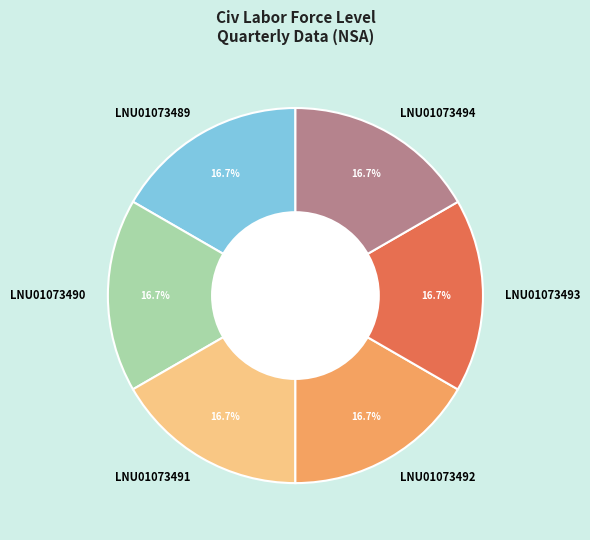

True or false: LNU01073494 accounts for 17% of the total.

True